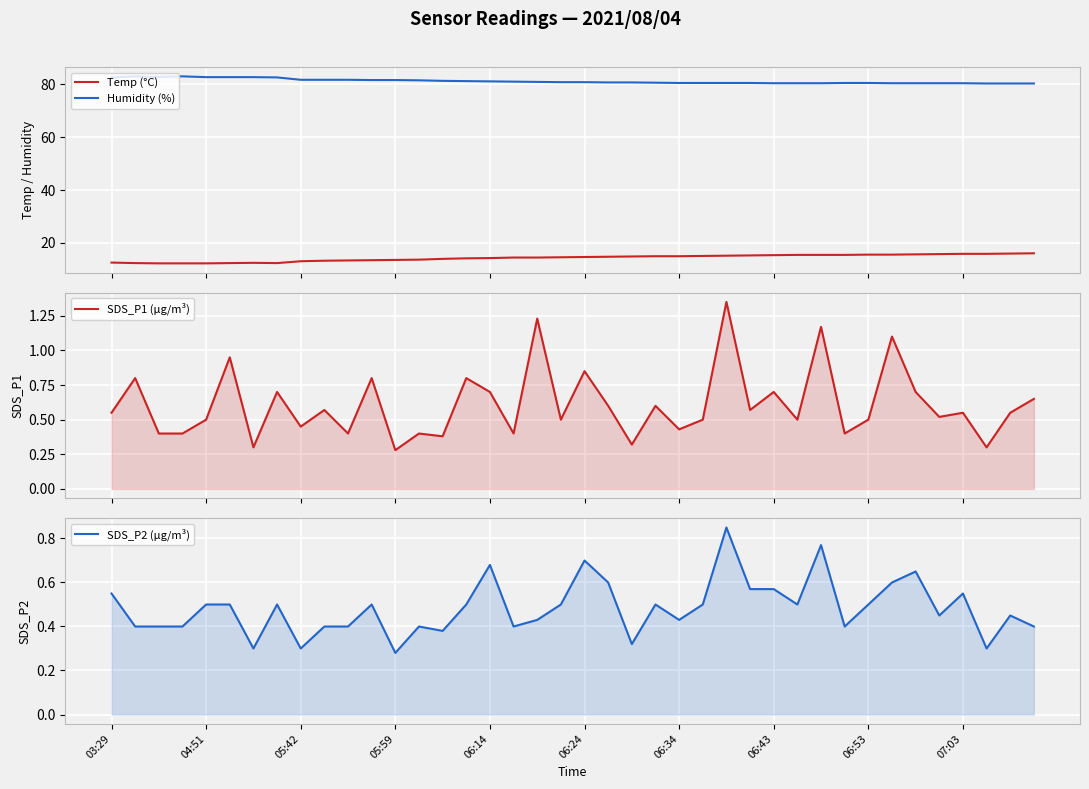

What is the maximum value for Humidity (%)?

83.0